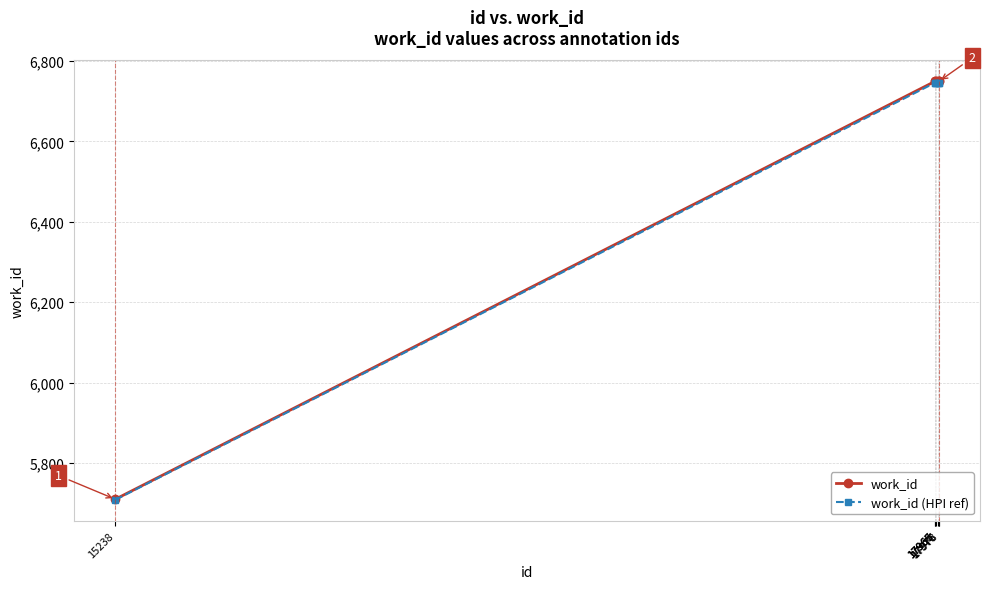

The work_id (HPI ref) series shows 3480.7 at 17976. True or false?

False